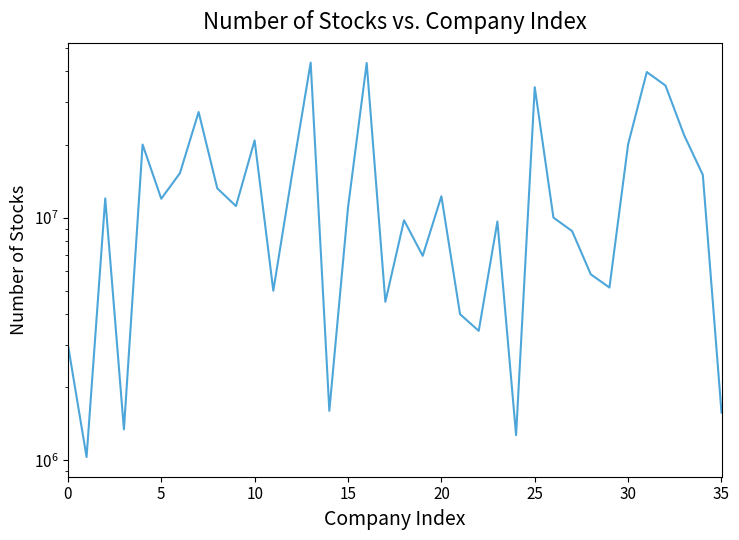

What is the change in value from 15 to 31?

+28779577